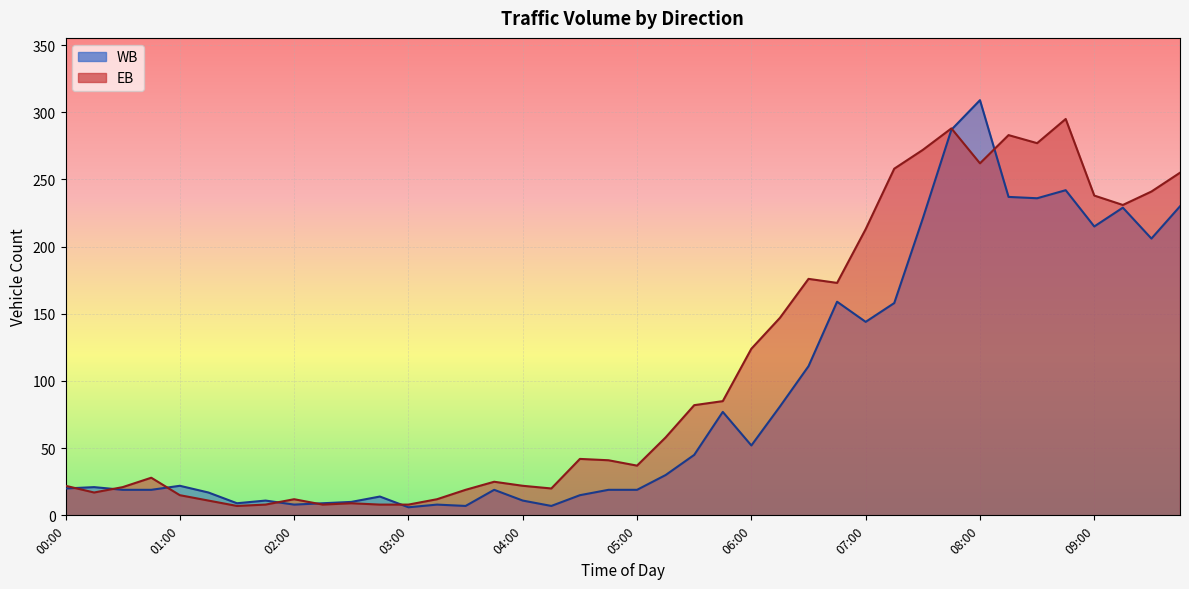

What is the difference between the highest and lowest values at 00:15?

4